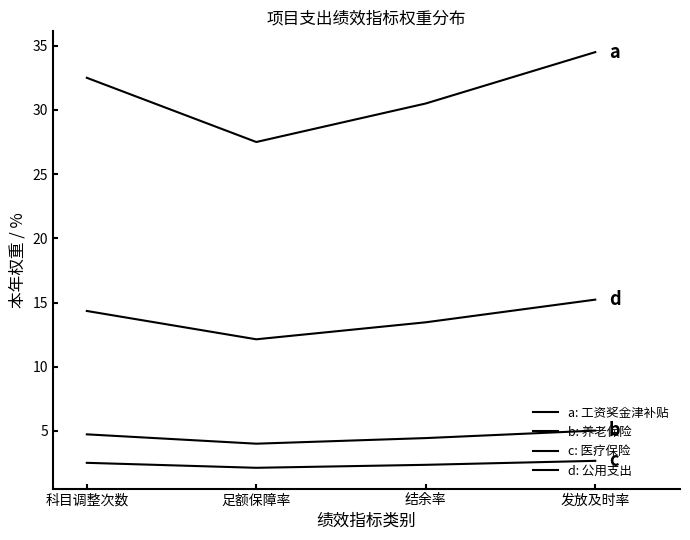

Does the chart display data point markers on the line(s)?

No